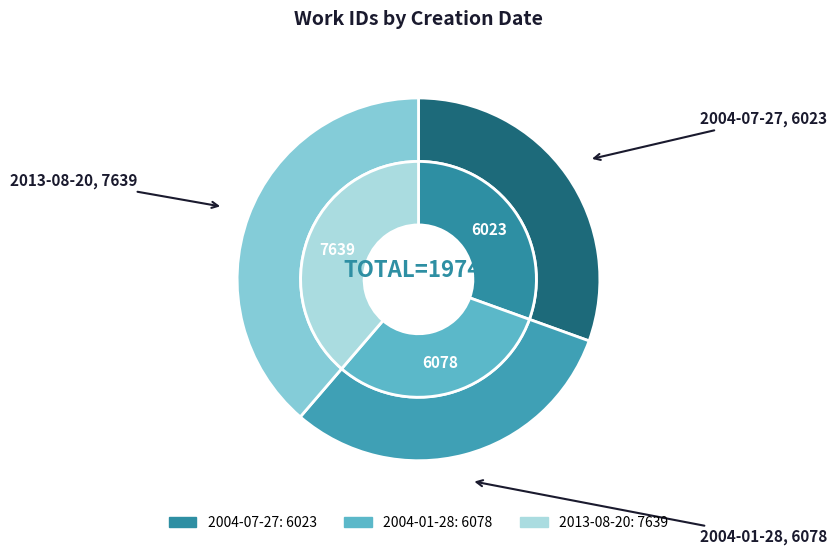

The 2004-01-28 slice represents 37% of the pie. True or false?

False